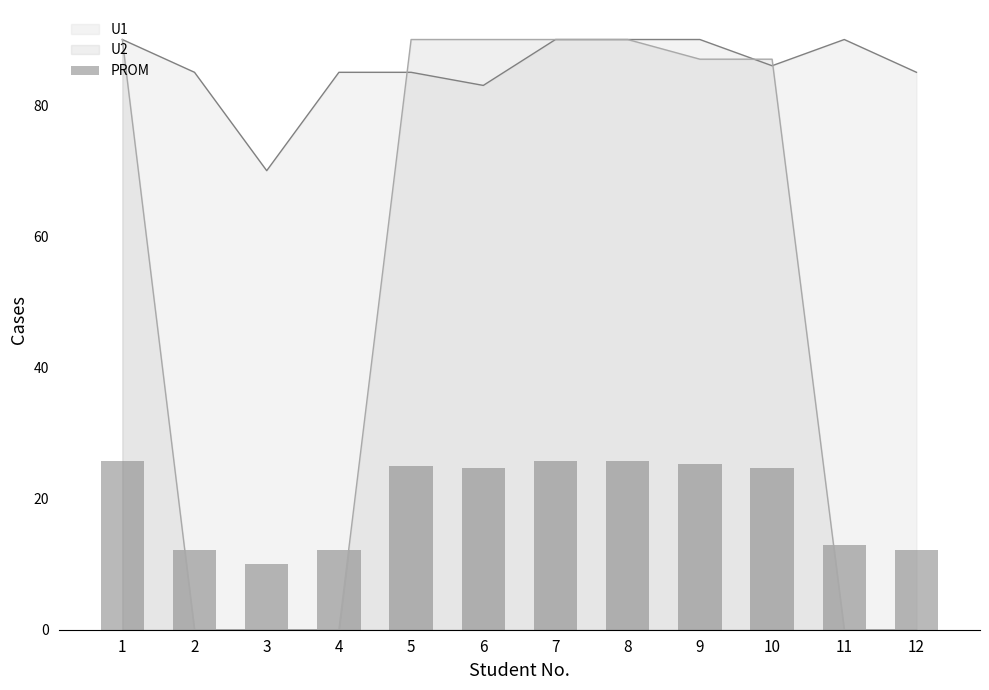

What is the value of the 6th bar from the left?

24.7